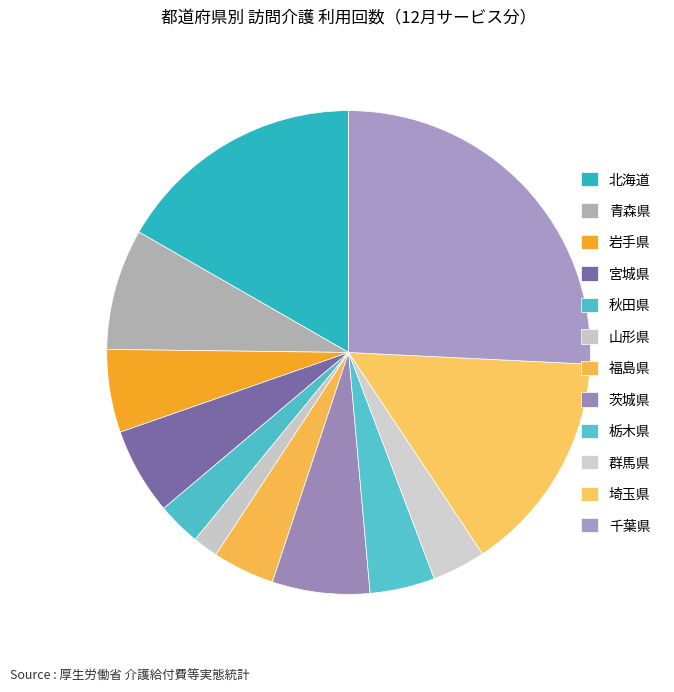

How many slices are in this pie chart?

12